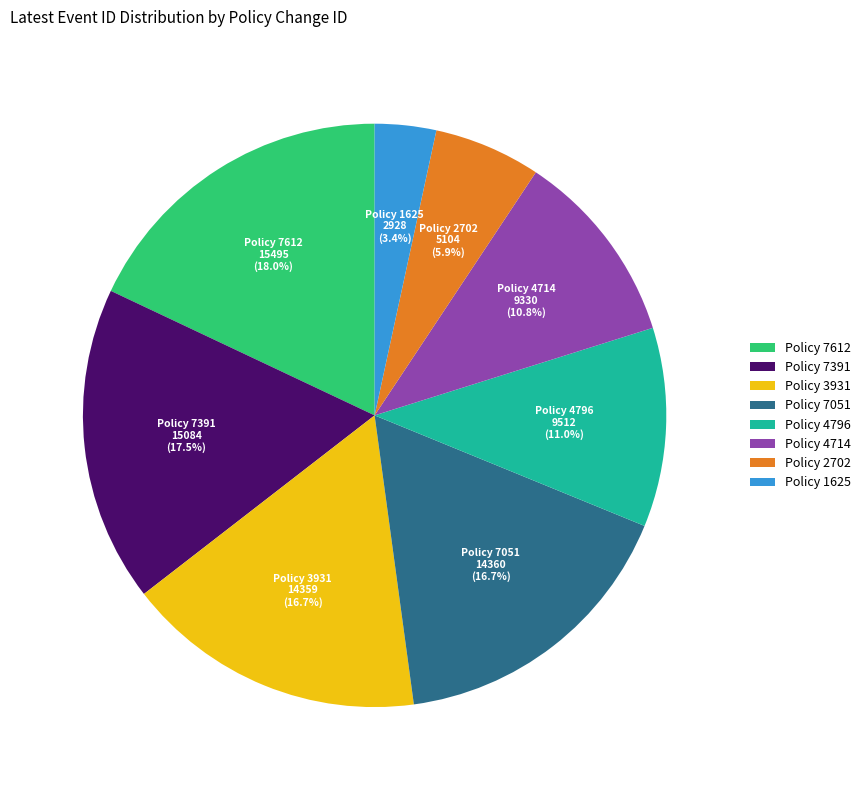

Does Policy 1625 represent more than half of the total?

No